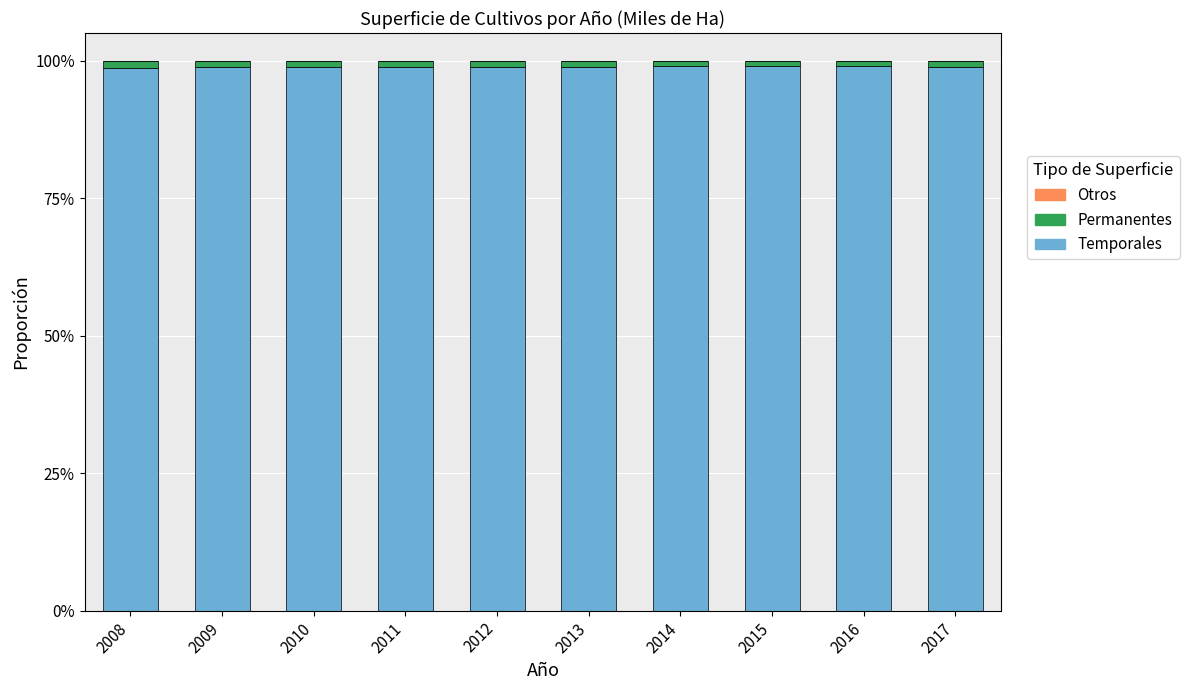

What is the highest value of the Temporales series?

99.0